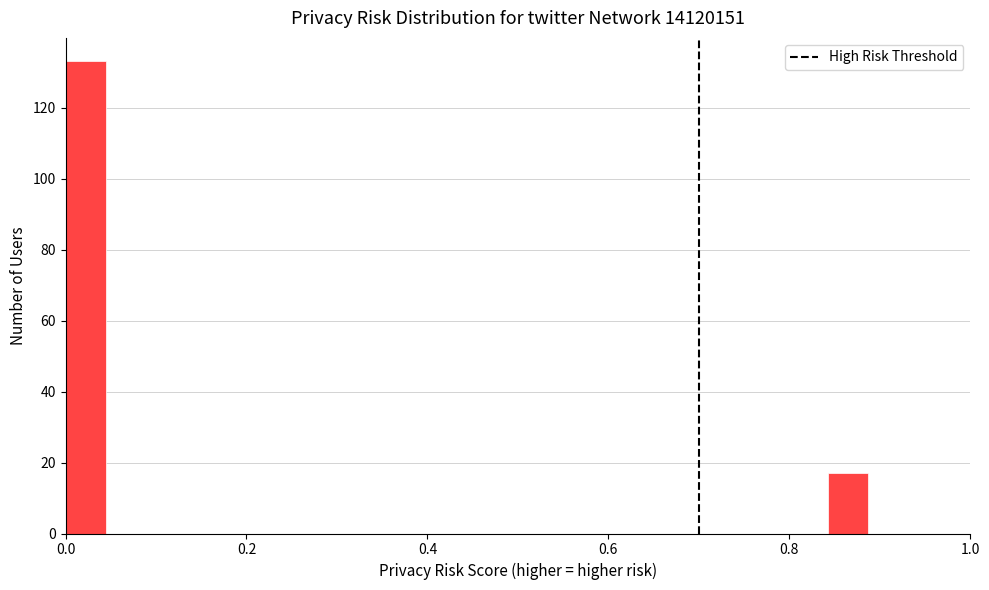

Read against the x-axis, roughly where is the centre of the tallest bar?

0.02